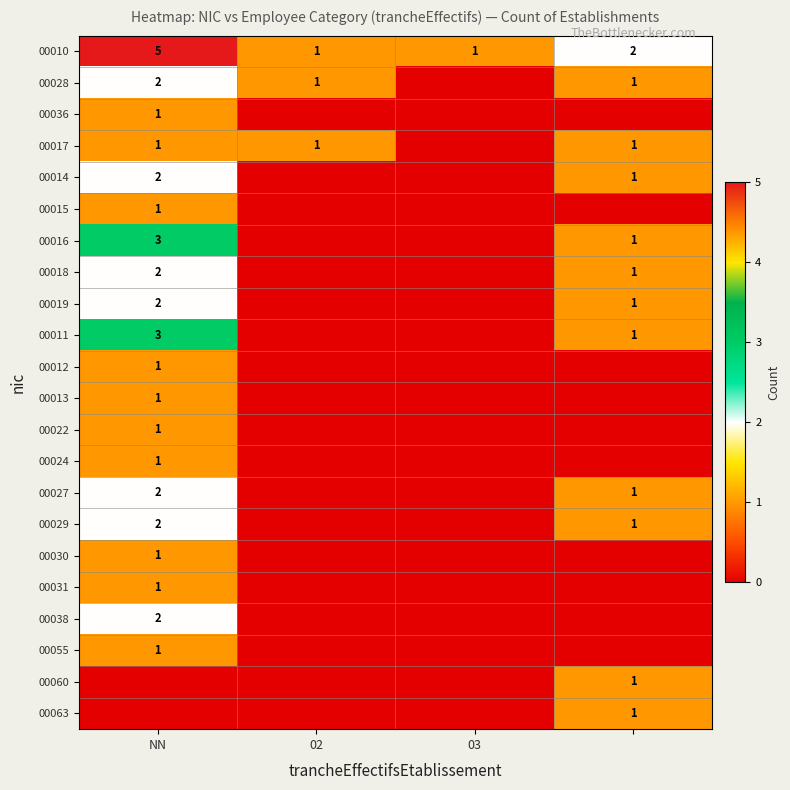

Is it true that 00012 equals 2 at NN?

False